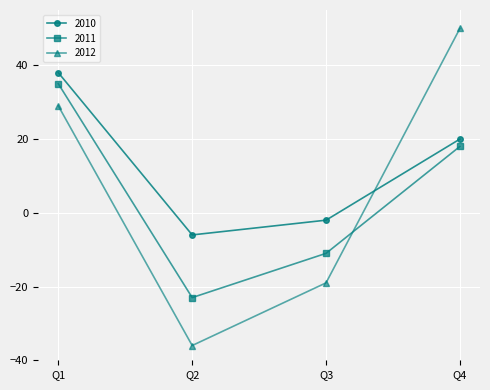

How many values in the 2012 series are below 29?

2